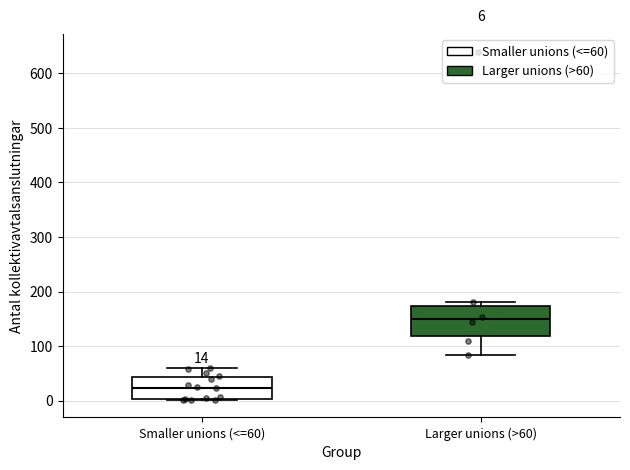

Which box's median line is the lowest?

Smaller unions (<=60)